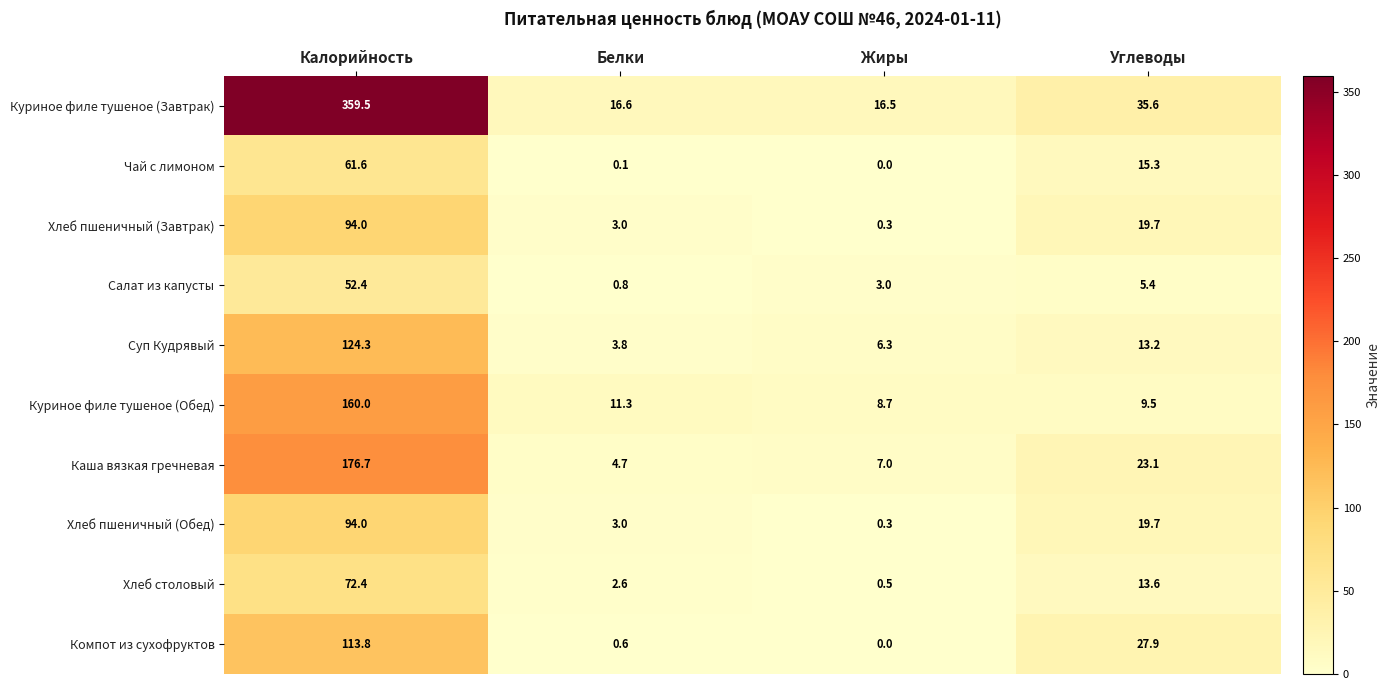

Which category has the highest value in the Хлеб пшеничный (Завтрак) series?

Калорийность